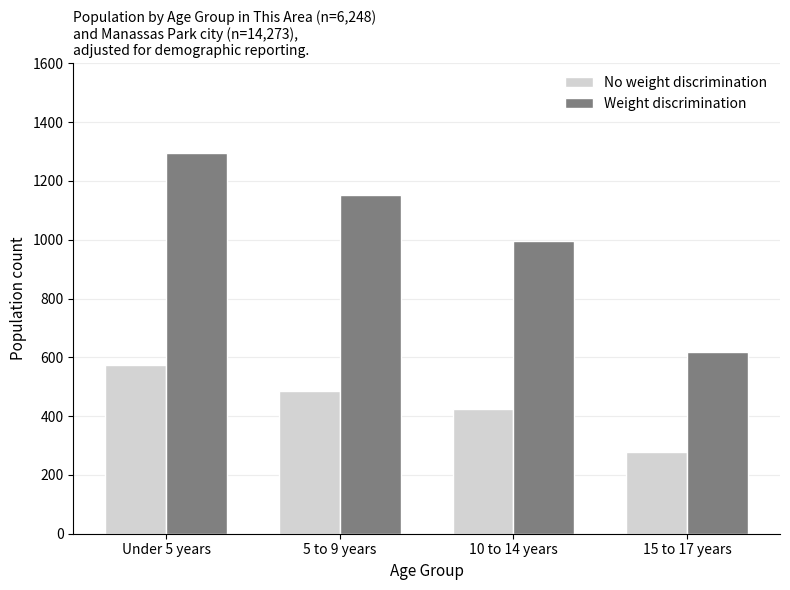

Rank the series by their average value, from lowest to highest.

No weight discrimination, Weight discrimination